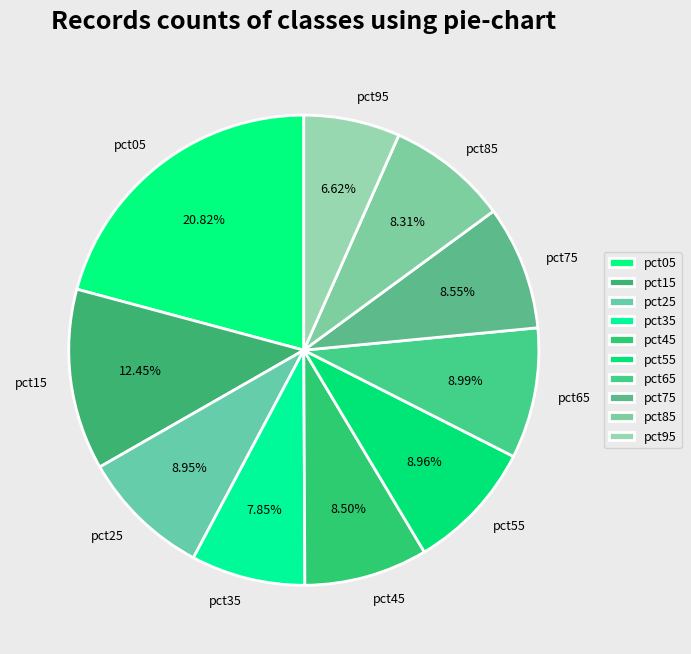

Count the number of slices in the pie.

10